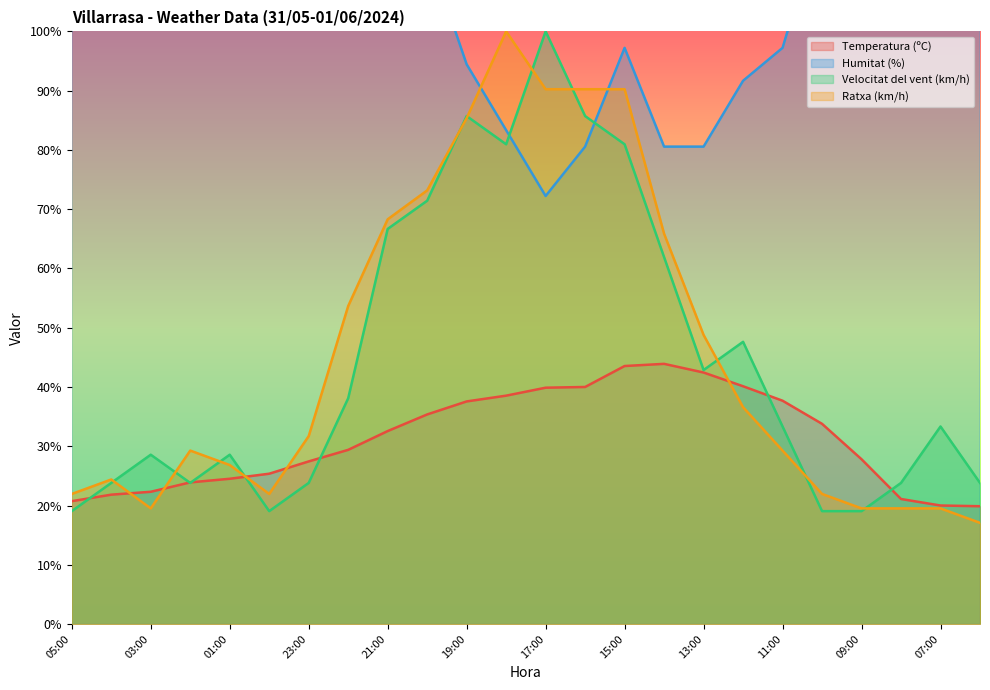

The value of Temperatura (ºC) at 07:00 is 33.5. True or false?

False